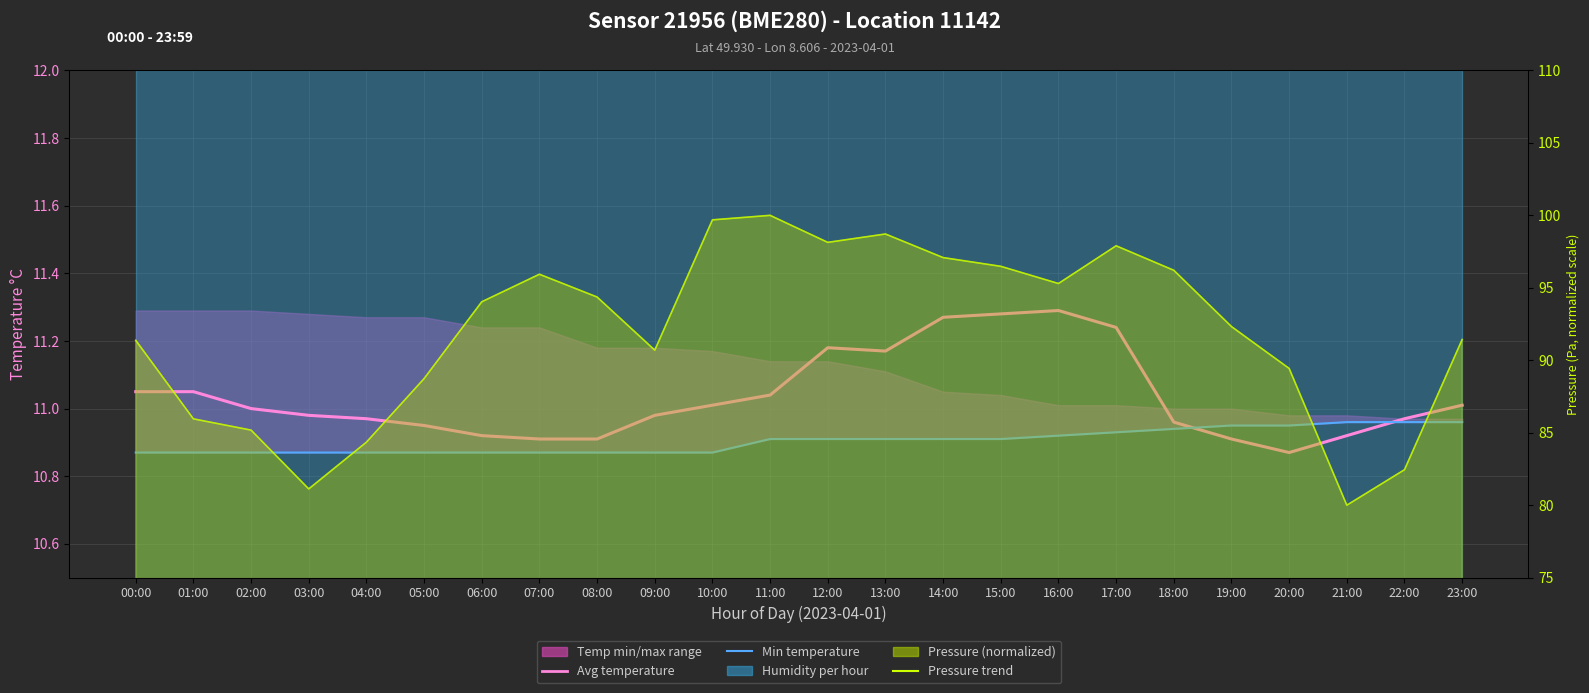

Rank the categories by Pressure trend value from lowest to highest.

21:00, 03:00, 22:00, 04:00, 02:00, 01:00, 05:00, 20:00, 09:00, 00:00, 23:00, 19:00, 06:00, 08:00, 16:00, 07:00, 18:00, 15:00, 14:00, 17:00, 12:00, 13:00, 10:00, 11:00